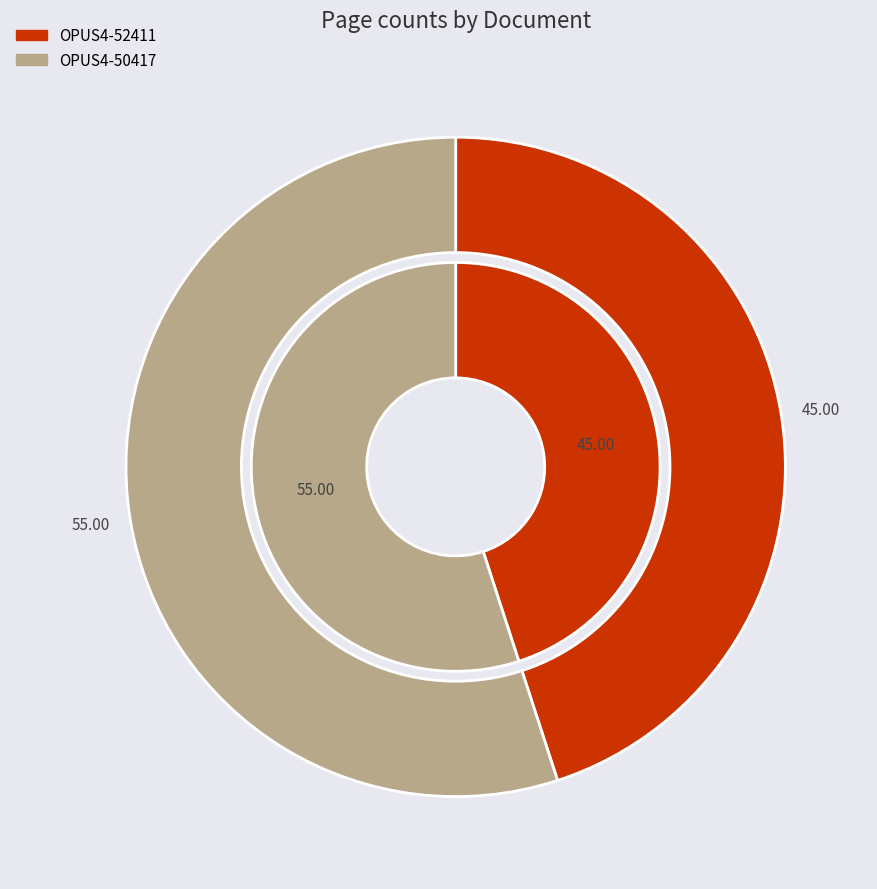

Do OPUS4-52411 and OPUS4-50417 together represent more than half of the pie?

Yes